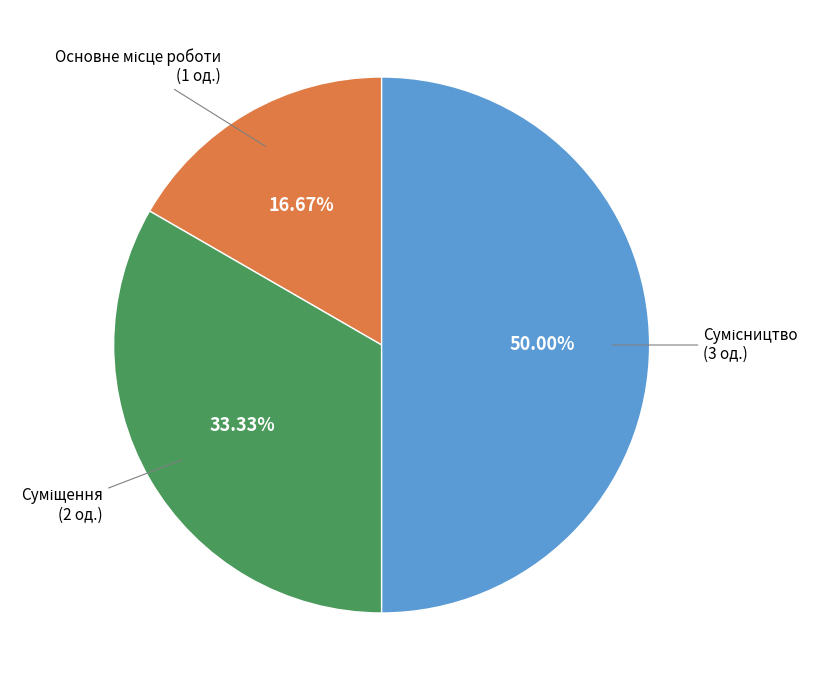

How many segments does this pie chart have?

3